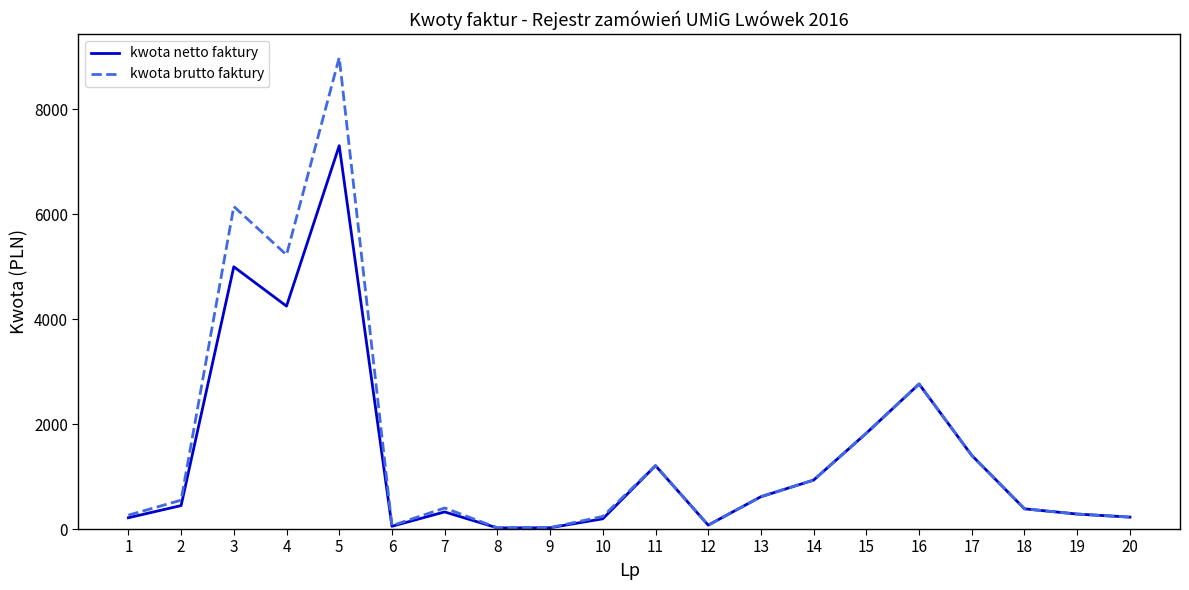

The value of kwota netto faktury at 17 is 550.9. True or false?

False